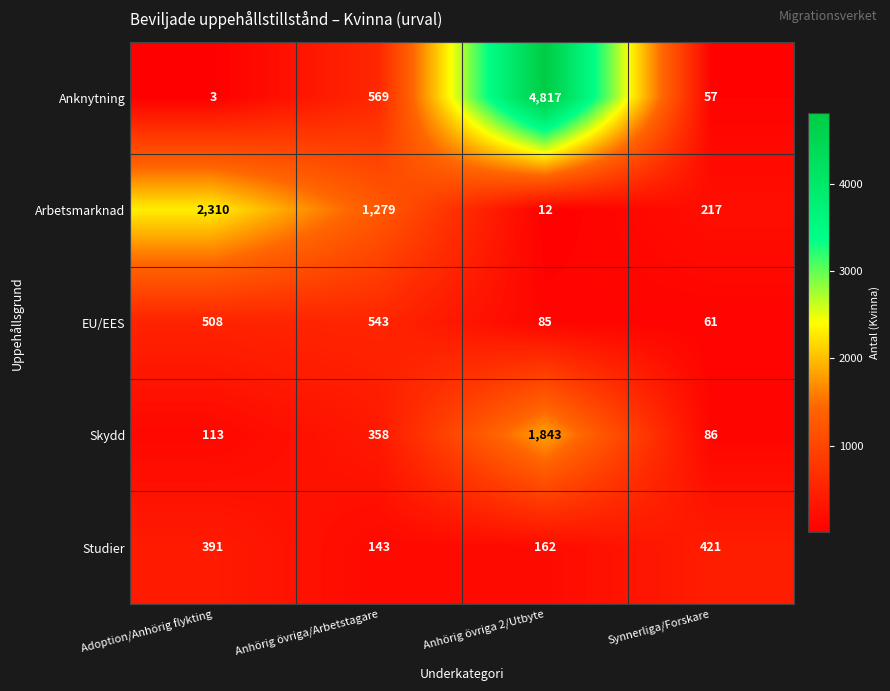

Reading left to right, what are all the values shown in this chart?

Anknytning: 3	569	4817	57
Arbetsmarknad: 2310	1279	12	217
EU/EES: 508	543	85	61
Skydd: 113	358	1843	86
Studier: 391	143	162	421